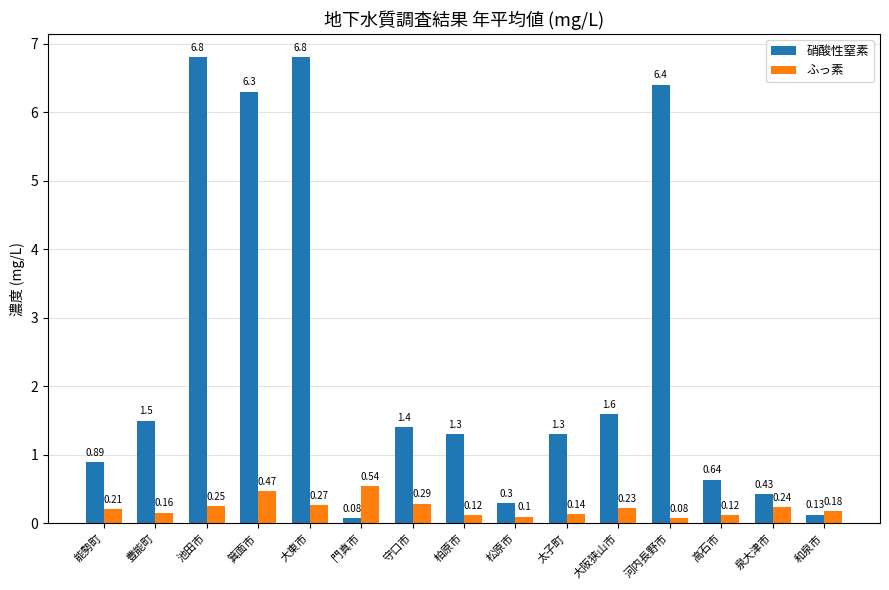

At which label does 硝酸性窒素 reach its minimum?

門真市